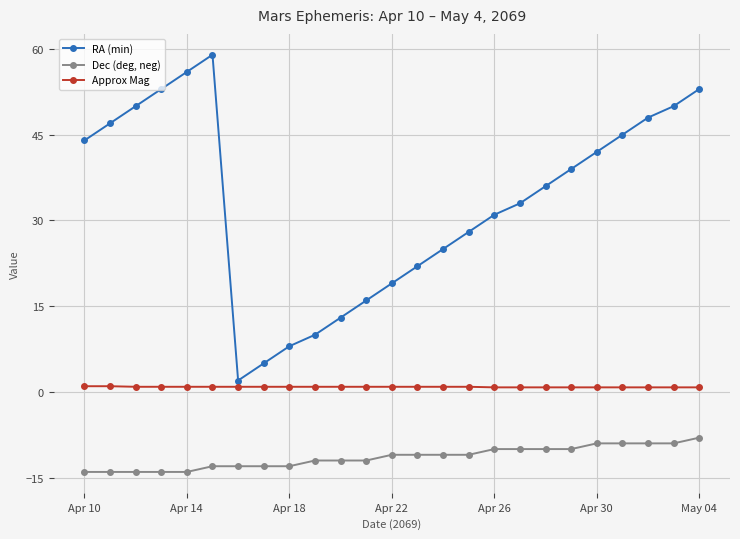

True or false: RA (min) has more than 2 points higher than both neighbors.

False